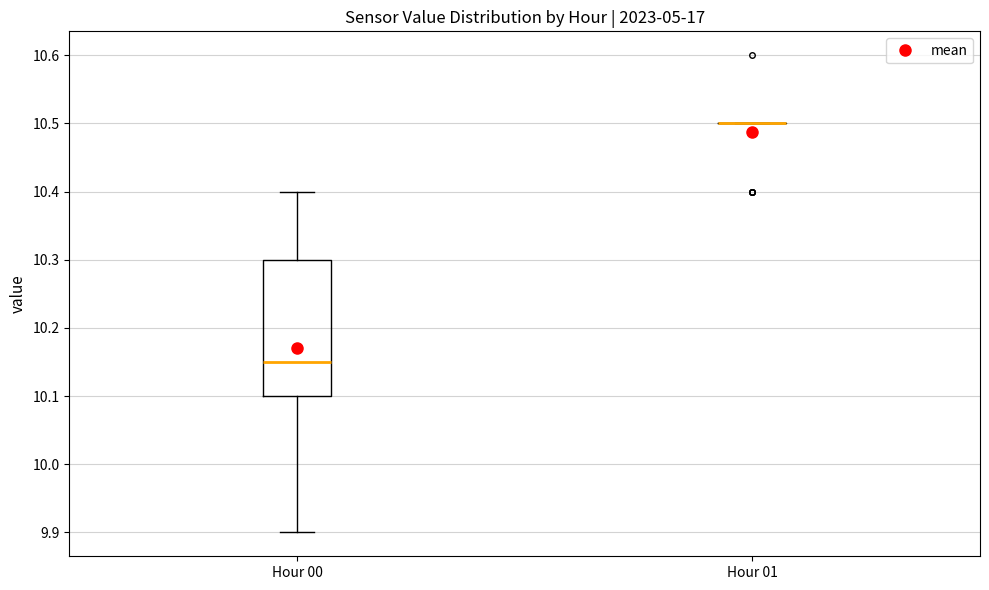

Reading left to right, read every box against the y-axis: the position of its median line, the range the box covers, and the ends of its whiskers. The values are not printed on the chart, so give them approximately, as read against the axis.

Hour 00: median 10.15, box 10.10 to 10.30, whiskers 9.90 to 10.40
Hour 01: box collapsed to a line at 10.50, whiskers 10.50 to 10.50